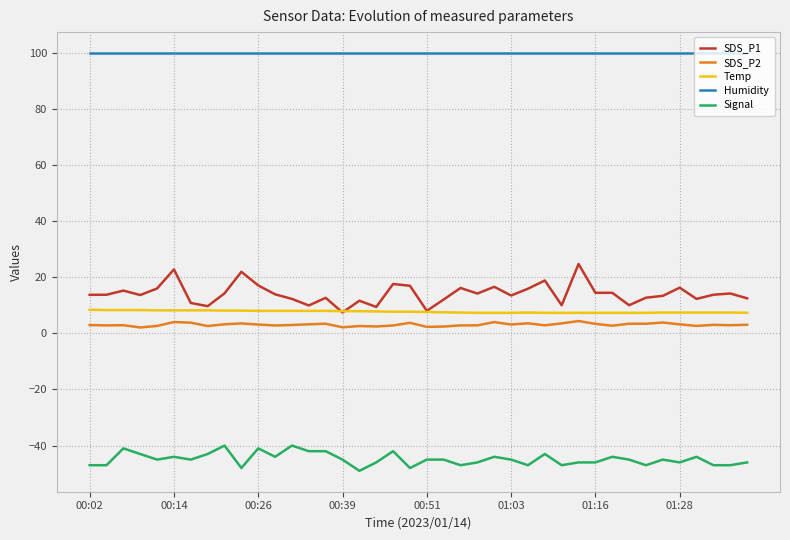

Which series has the widest spread of values?

SDS_P1